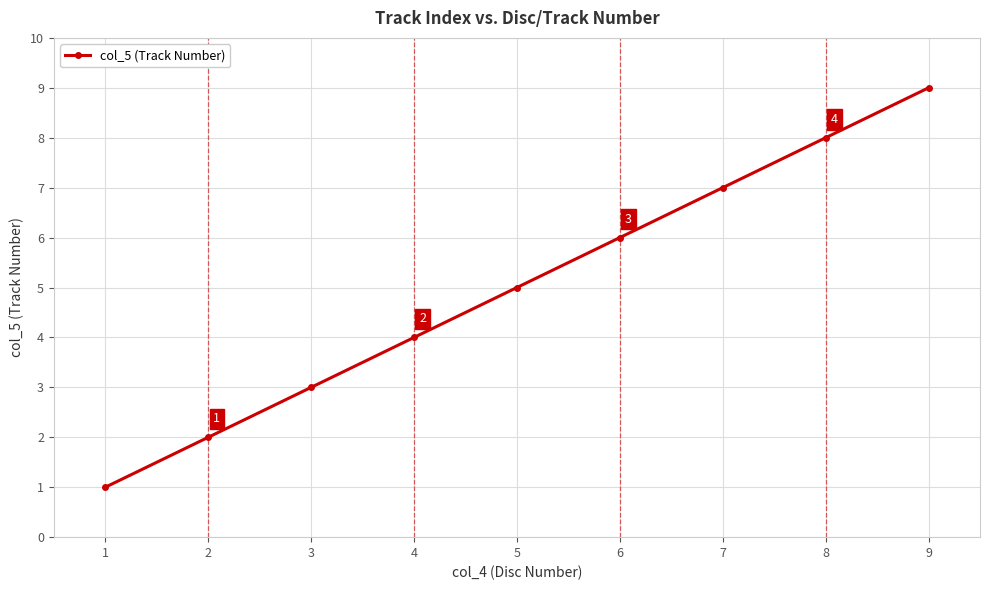

The chart shows a value of 11 at 6. True or false?

False